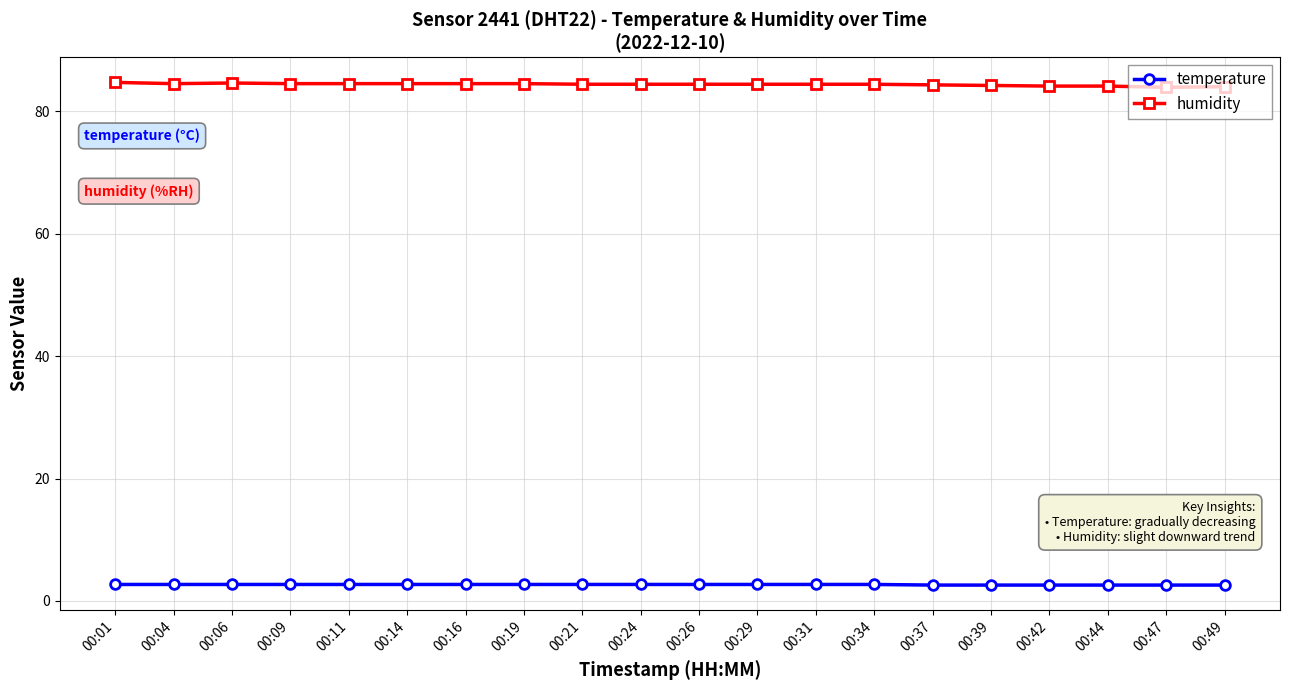

At how many categories does at least one series exceed 30?

20